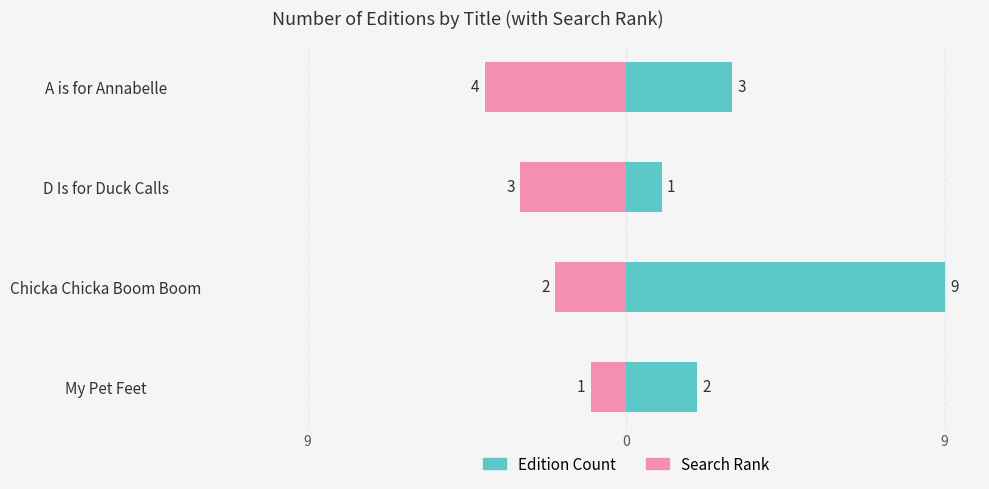

What is the minimum value shown in the chart?

-4